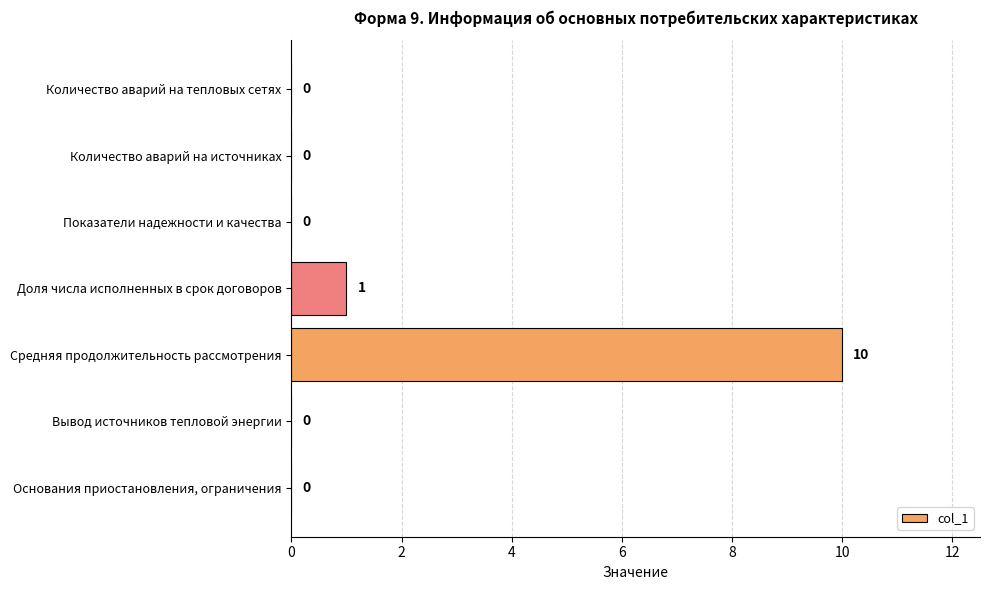

What is the sum of the values at Средняя продолжительность рассмотрения and Вывод источников тепловой энергии?

10